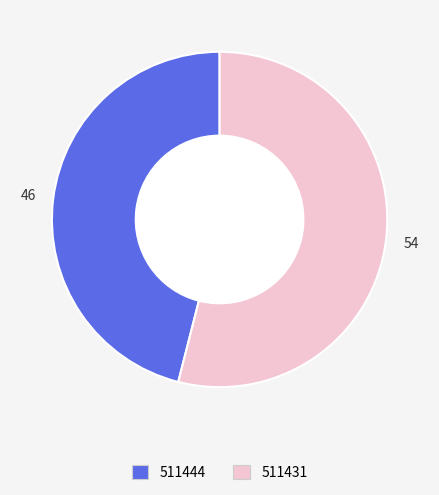

Does 511444 represent more than half of the total?

No